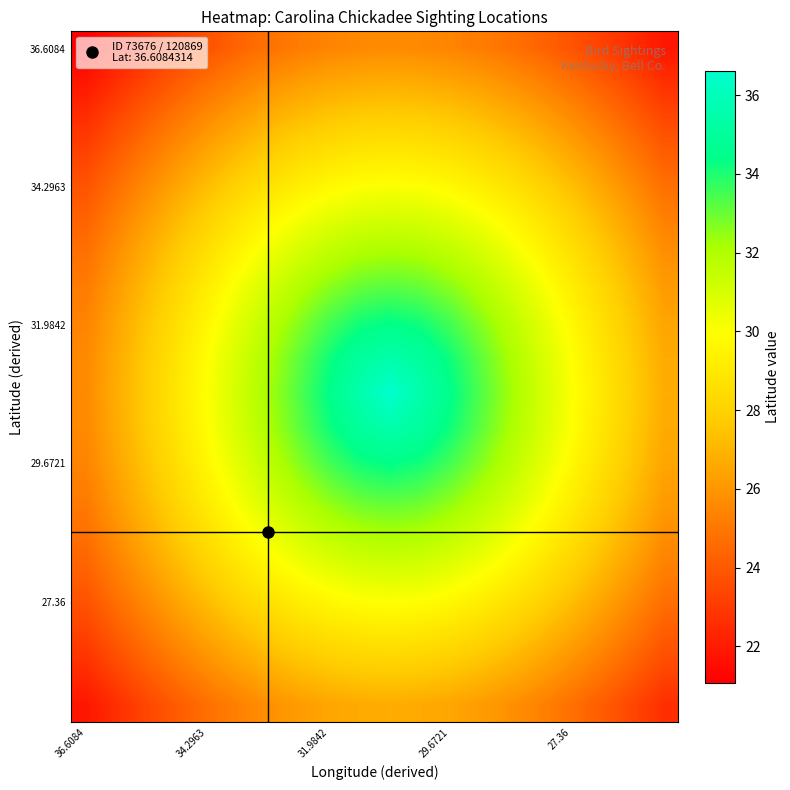

Count the number of data series in this chart.

20